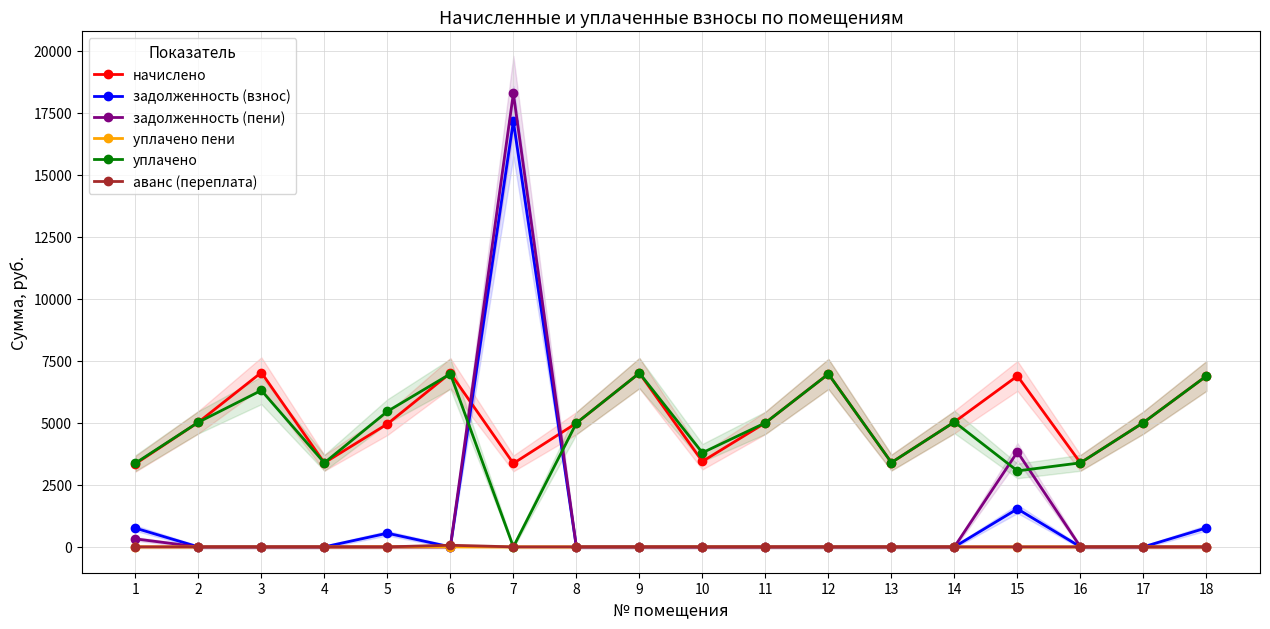

Is it true that аванс (переплата) equals -43.7 at 15?

False